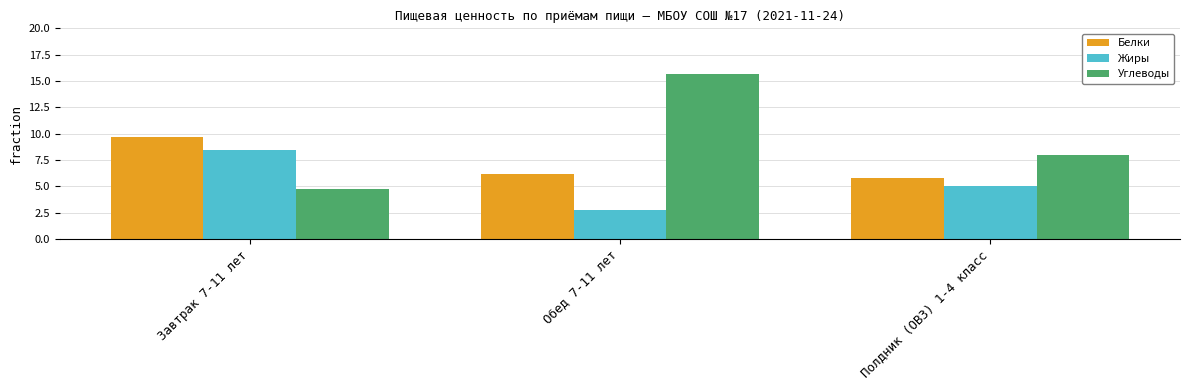

What is the label of the 3rd bar from the left?

Полдник (ОВЗ) 1-4 класс